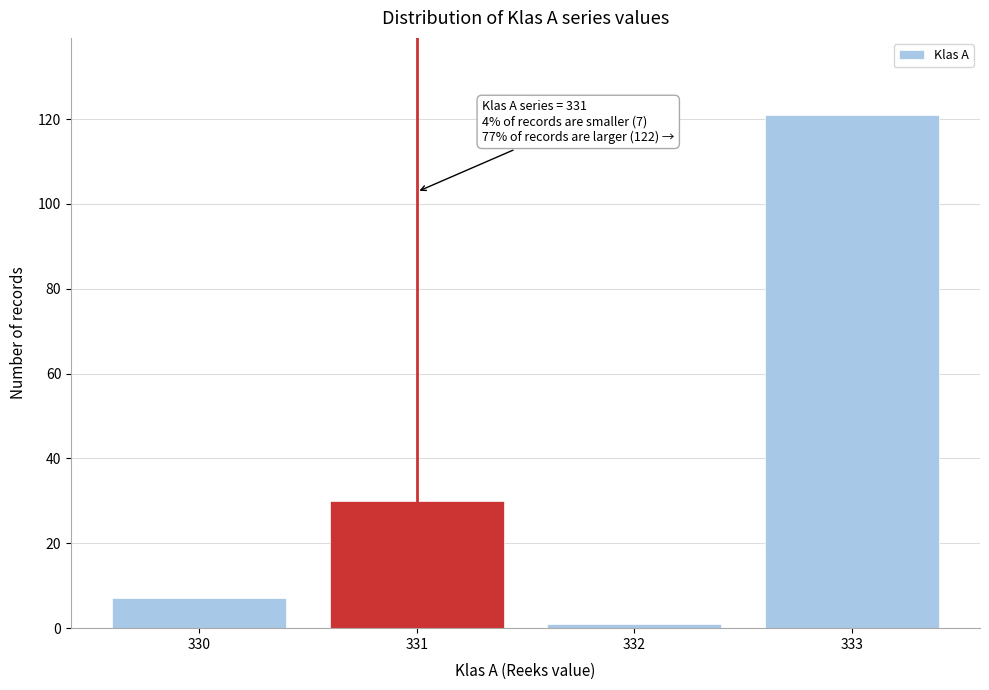

Reading right to left, what are all the values shown in this chart?

121	1	30	7